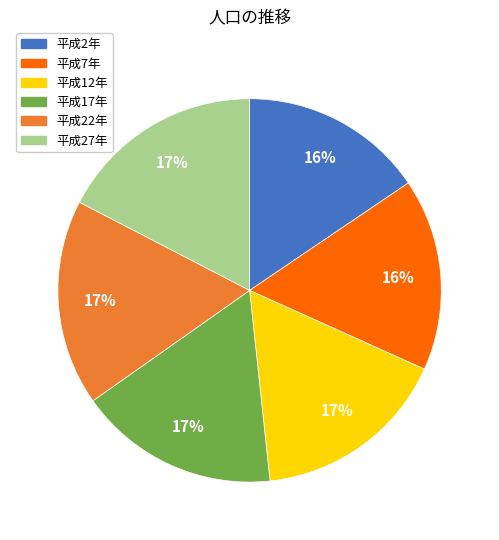

To the nearest percent, what is the combined percentage of 平成27年 and 平成17年?

34%